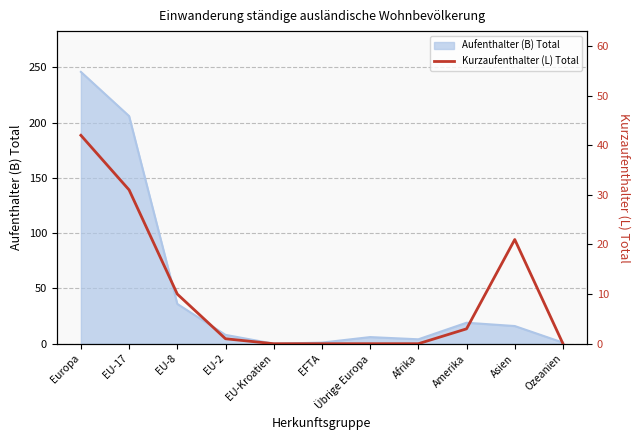

What is the highest value of the Aufenthalter (B) Total series?

246